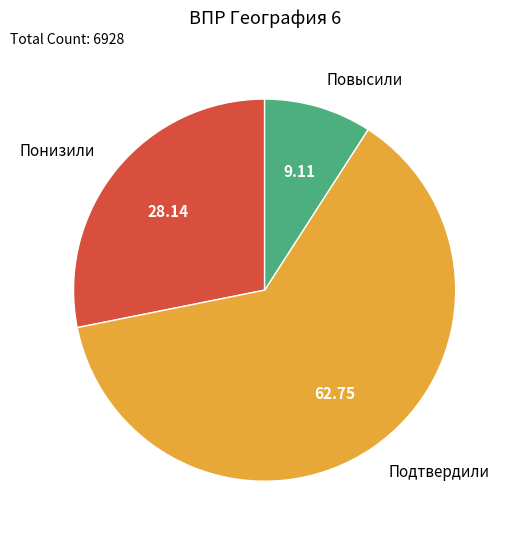

Which category has the biggest portion of the pie?

Подтвердили